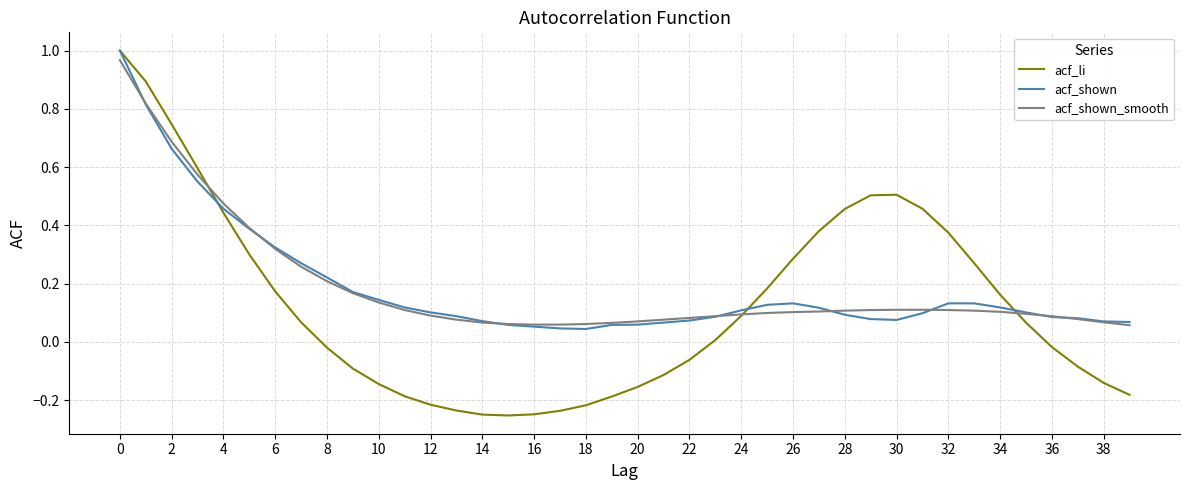

At how many categories does at least one series exceed 0?

40